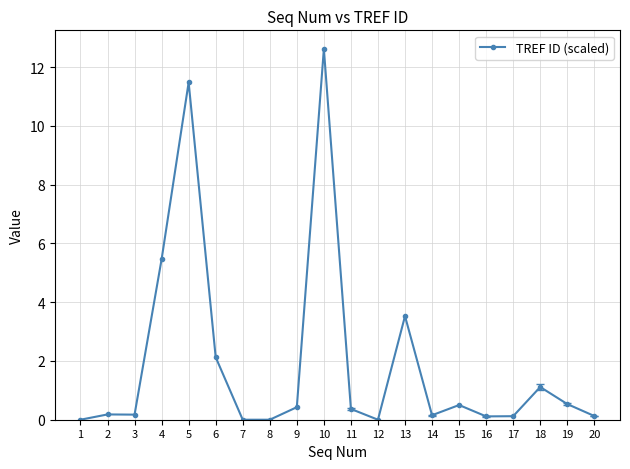

Is it true that the value at 20 is 0.1?

True